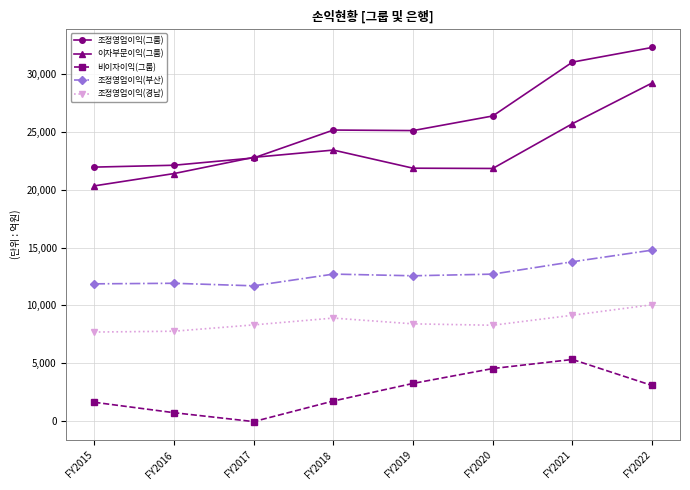

At which label does 비이자이익(그룹) first exceed 3073?

FY2019